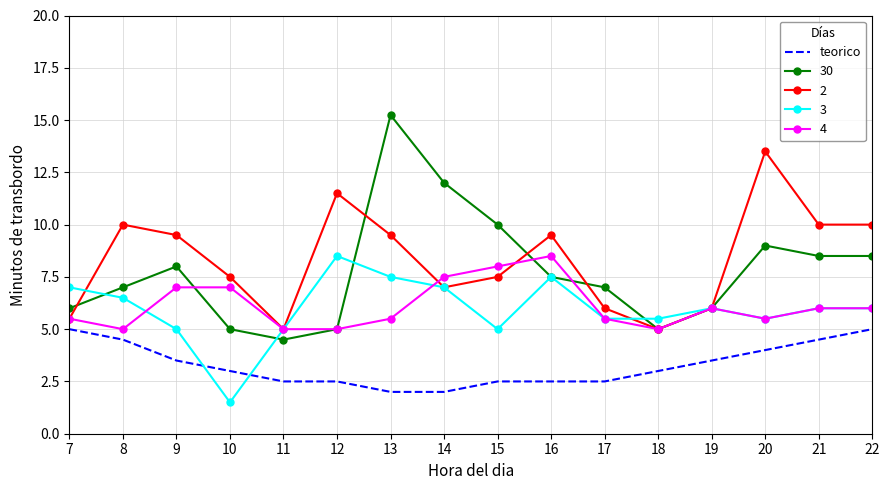

Between which two adjacent categories do 3 and teorico first intersect?

9 and 10